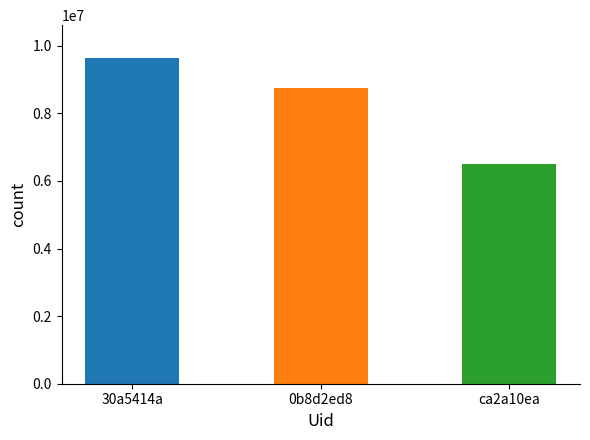

What is the value of the 2nd bar from the left?

8746899